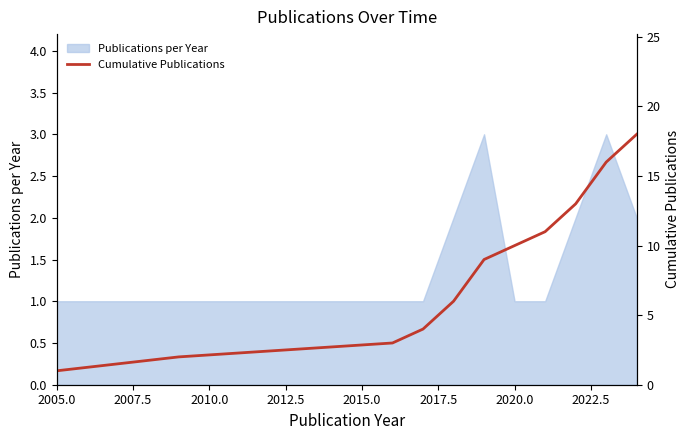

How many data points does each series have?

11